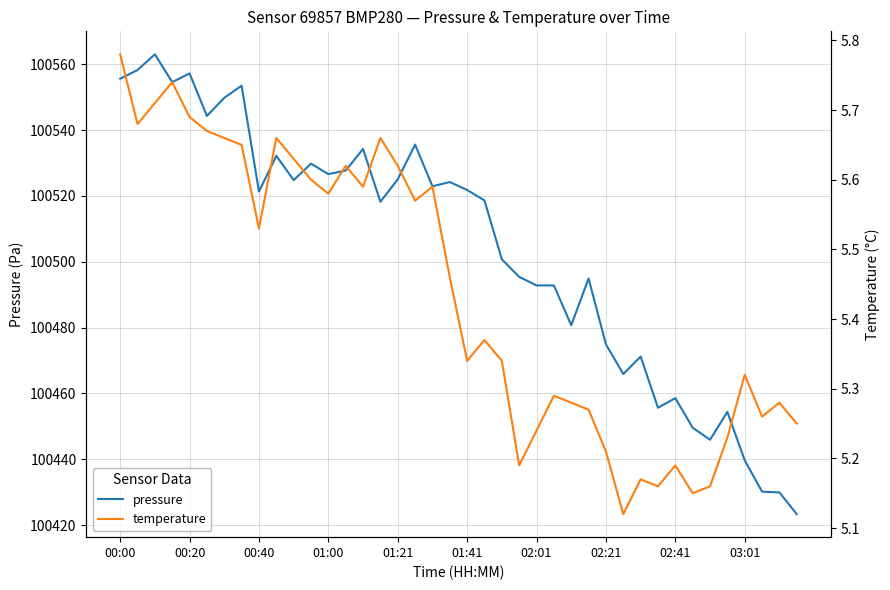

At how many categories does at least one series exceed 63196?

40